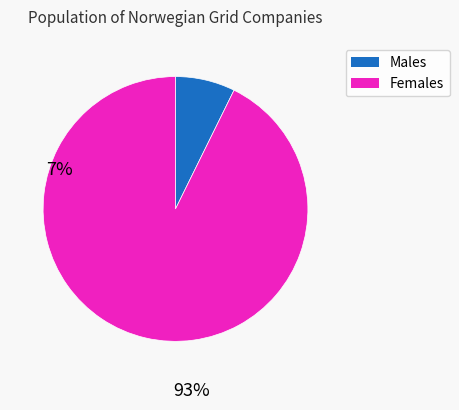

Is there a majority slice in this chart?

Yes